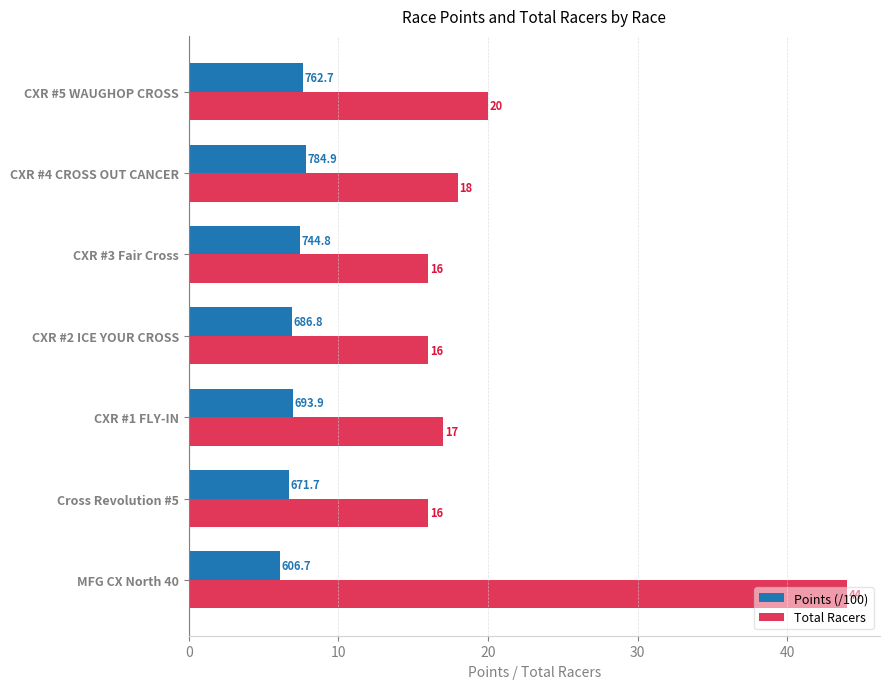

Is it true that Total Racers equals 18.0 at CXR #4 CROSS OUT CANCER?

True